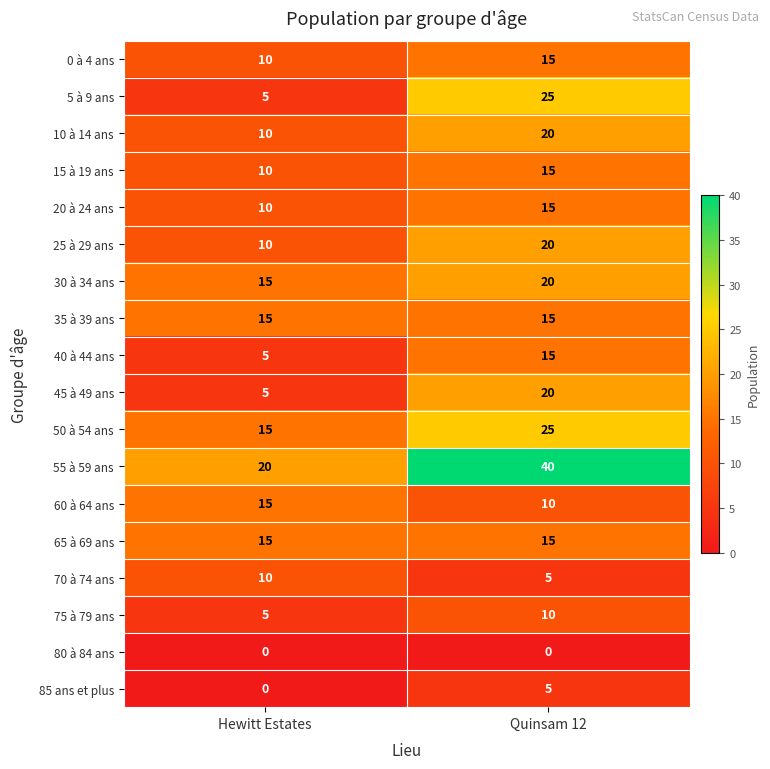

Where is 10 à 14 ans nearest to the value 15?

Hewitt Estates